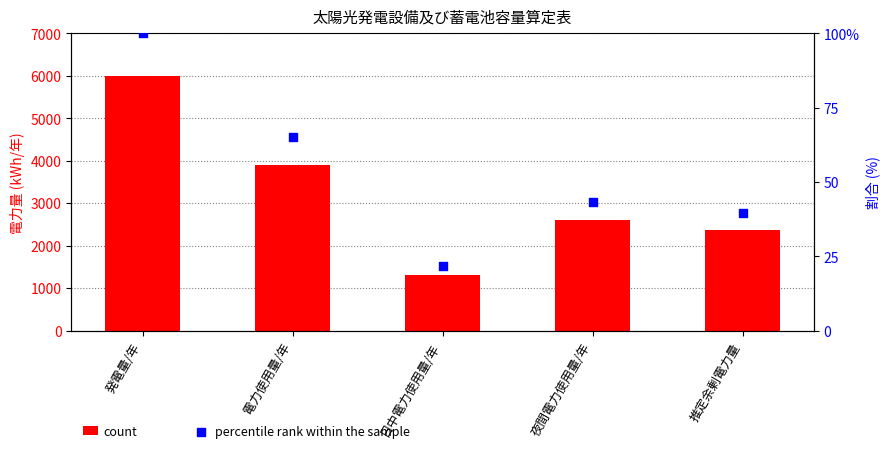

Which series contains the highest Y value?

count